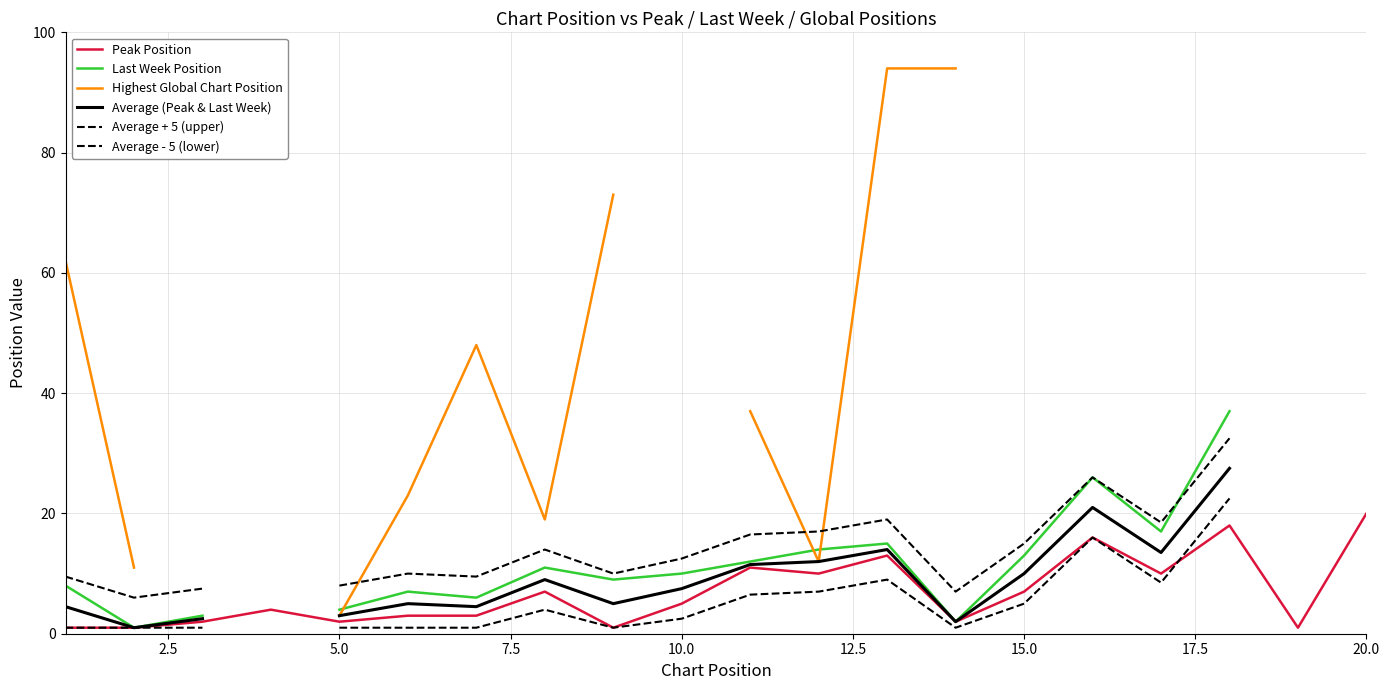

Which series has the largest range (max minus min)?

Highest Global Chart Position